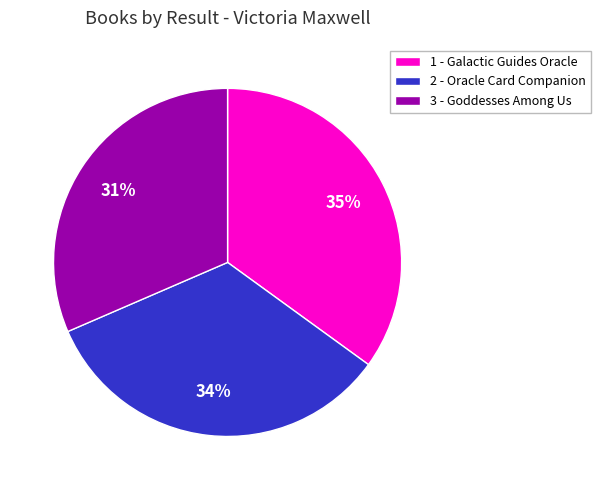

Is the sum of 2 - Oracle Card Companion and 1 - Galactic Guides Oracle greater than half?

Yes